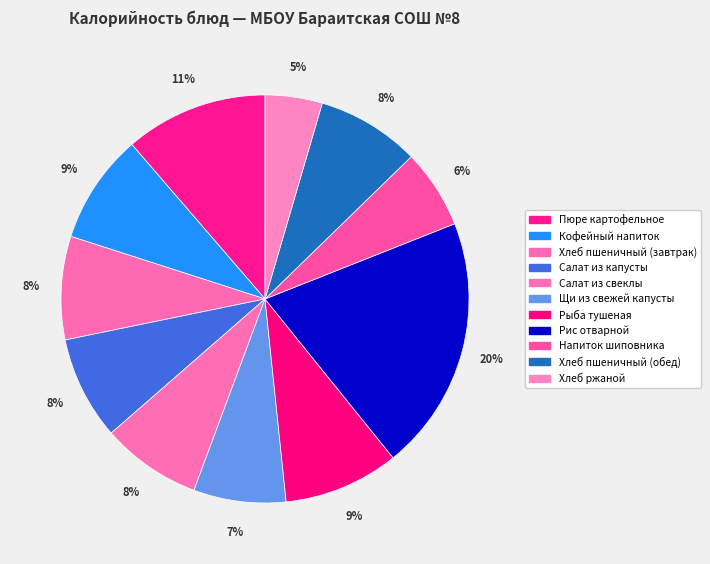

To the nearest percent, what portion does Салат из свеклы represent?

8%